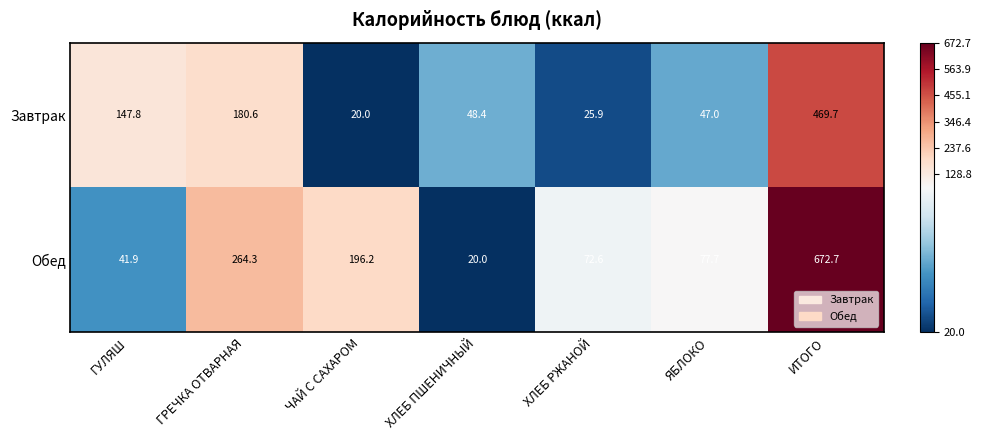

Which series has the largest range (max minus min)?

Обед